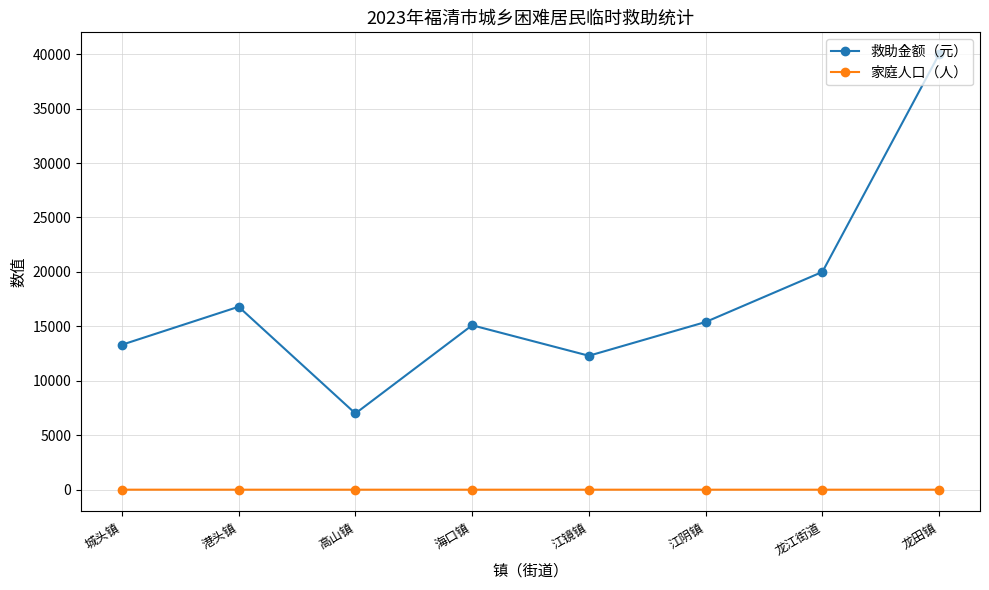

At how many categories does at least one series exceed 13847?

5